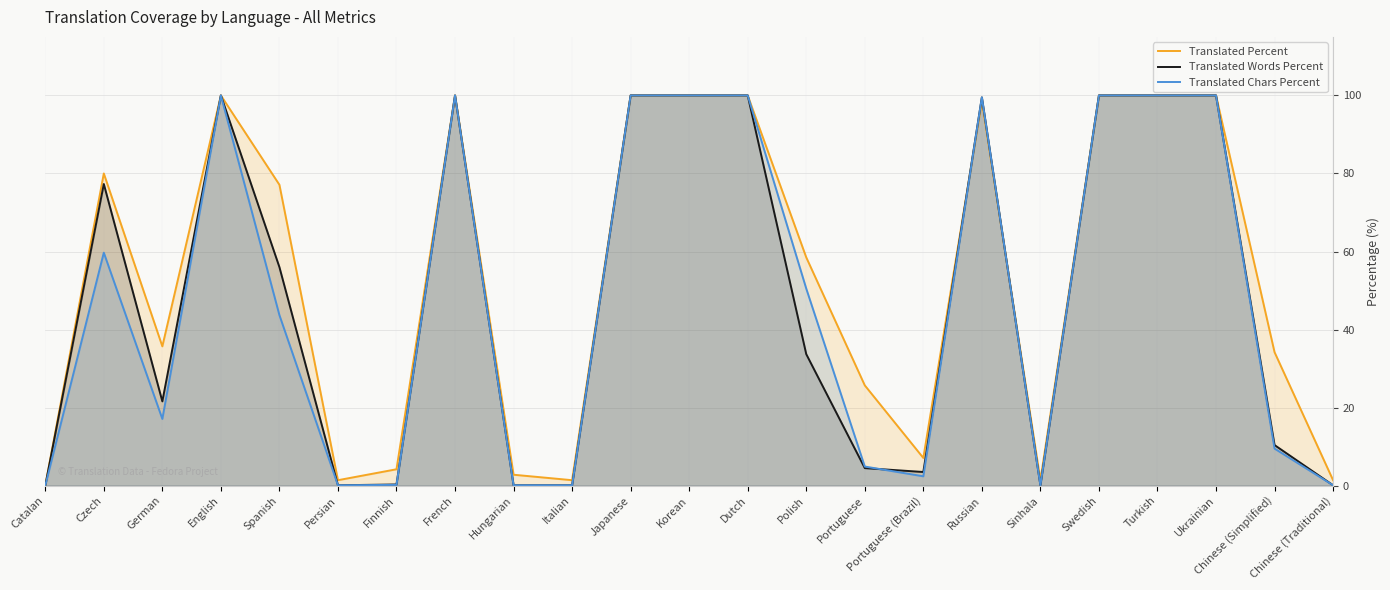

How many times do Translated Percent and Translated Words Percent cross each other?

2